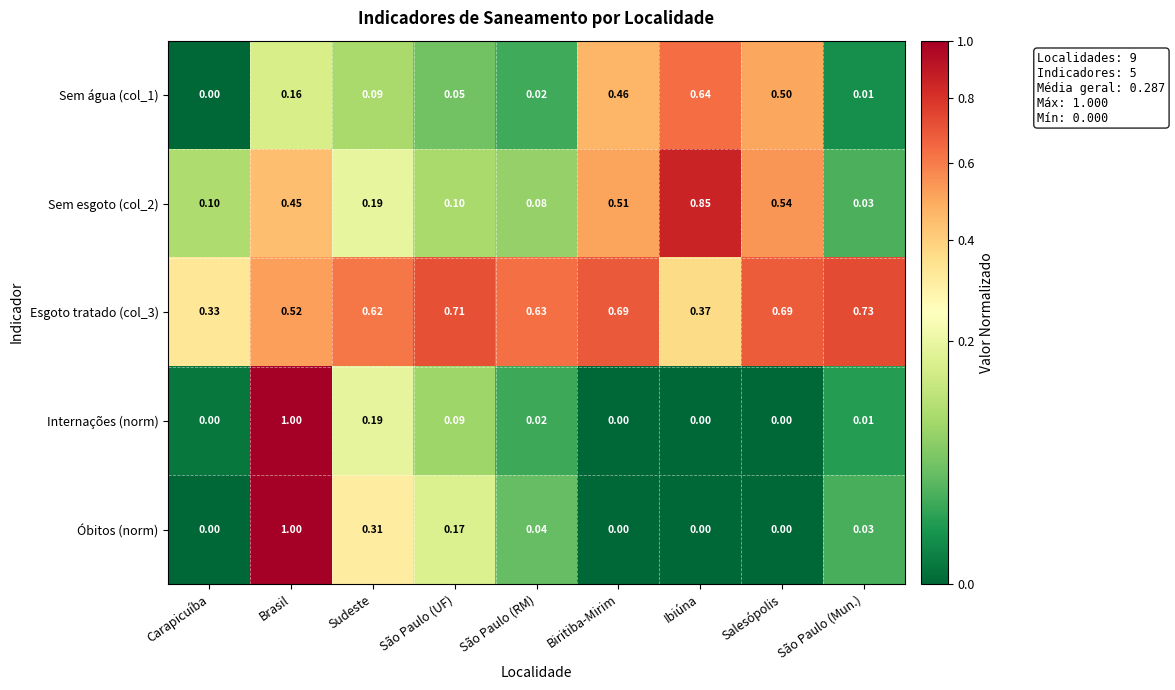

Which series has the largest total across all categories?

Esgoto tratado (col_3)